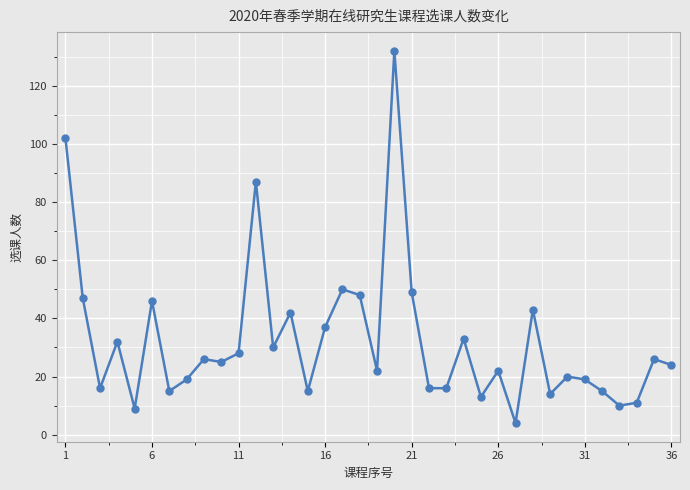

What is the average value?

32